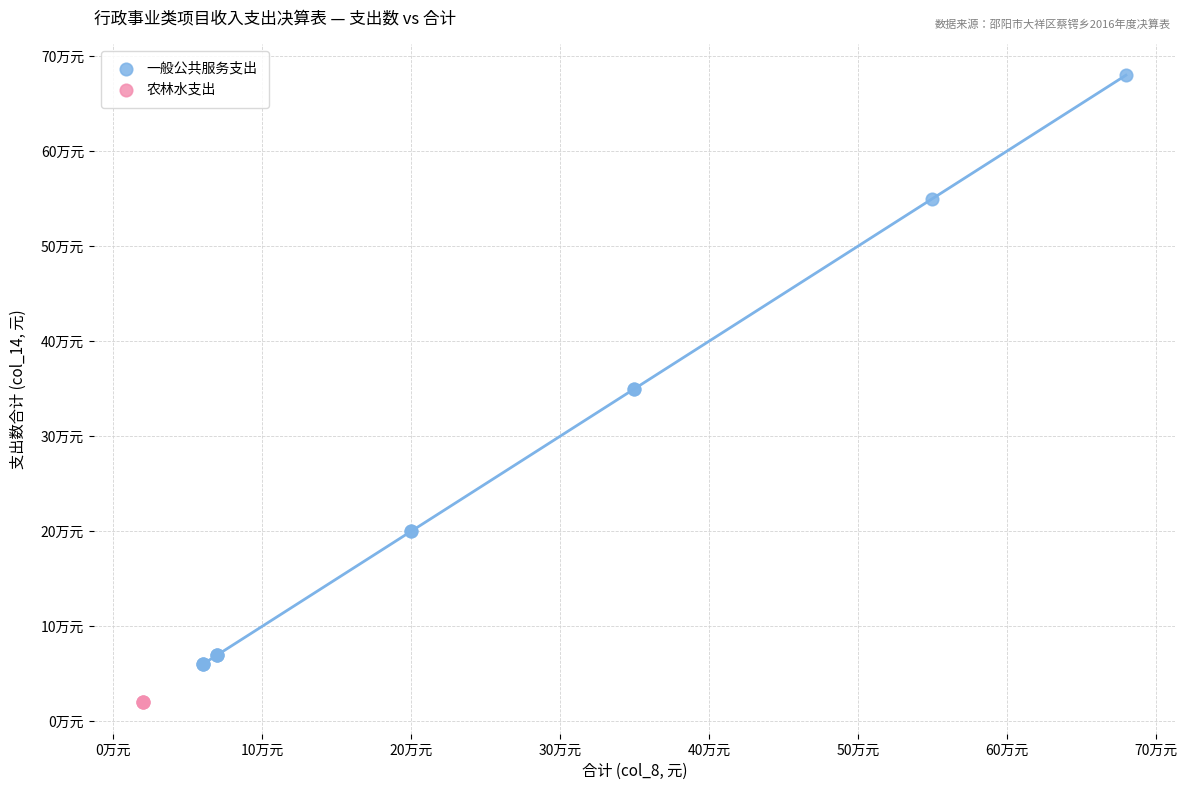

What are all the series names shown in the legend?

一般公共服务支出, 农林水支出